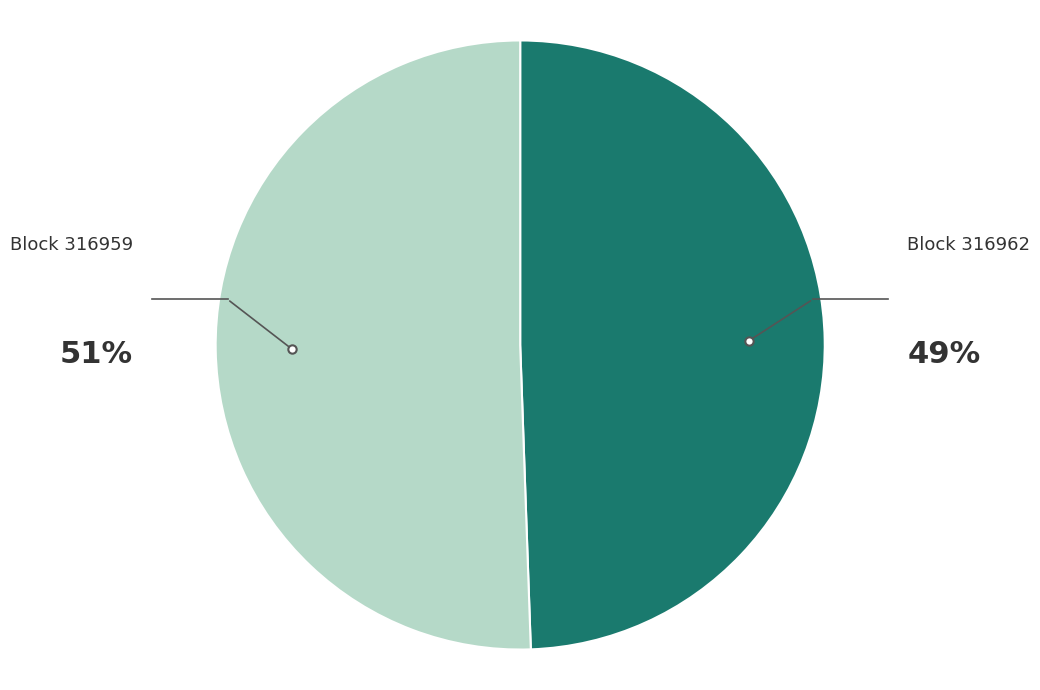

To the nearest percent, what is the average slice percentage?

50%